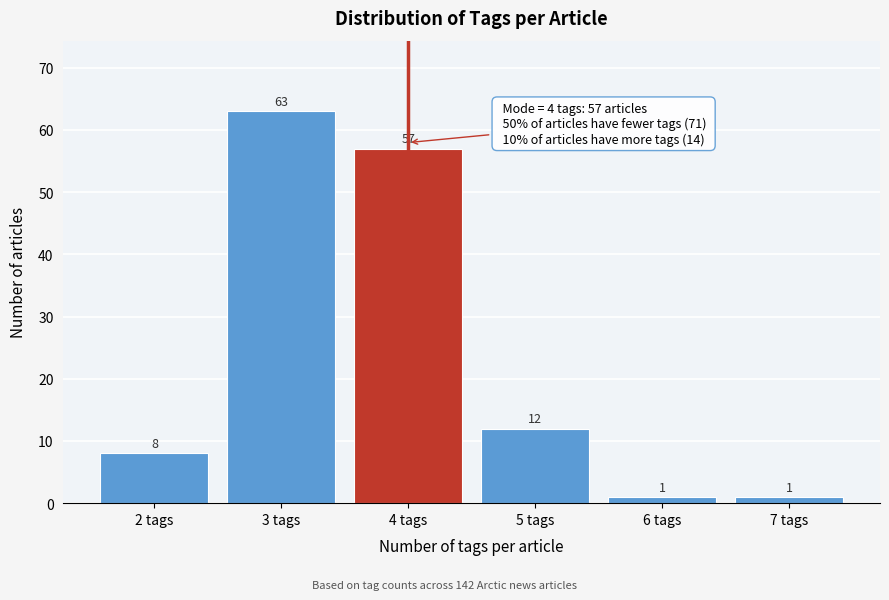

Reading left to right, list every bar in this chart as the range it spans on the x-axis followed by its height.

1.5 to 2.5: 8
2.5 to 3.5: 63
3.5 to 4.5: 57
4.5 to 5.5: 12
5.5 to 6.5: 1
6.5 to 7.5: 1